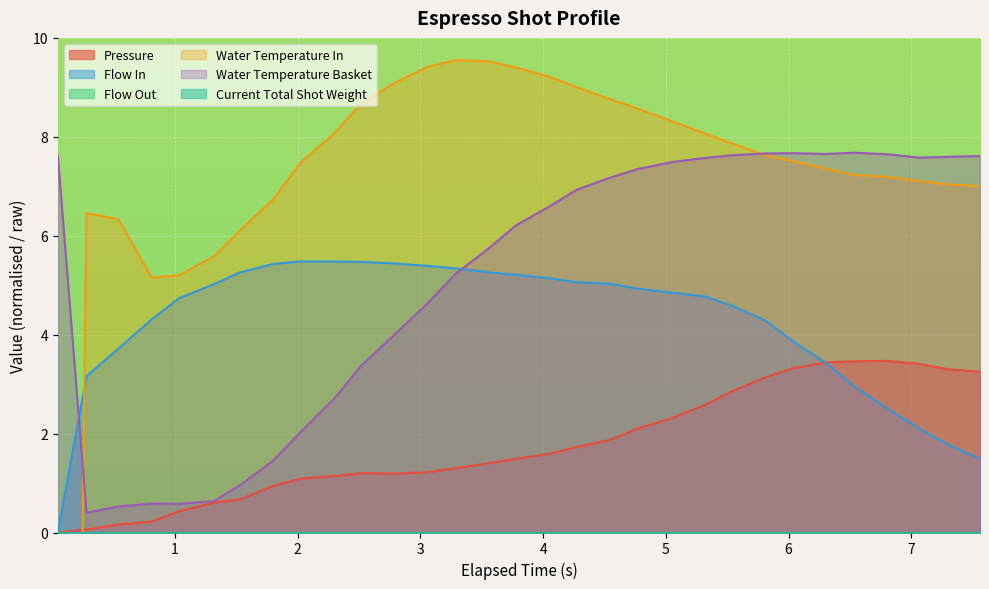

After their last crossing, which series has the higher values: Water Temperature Basket or Flow In?

Water Temperature Basket